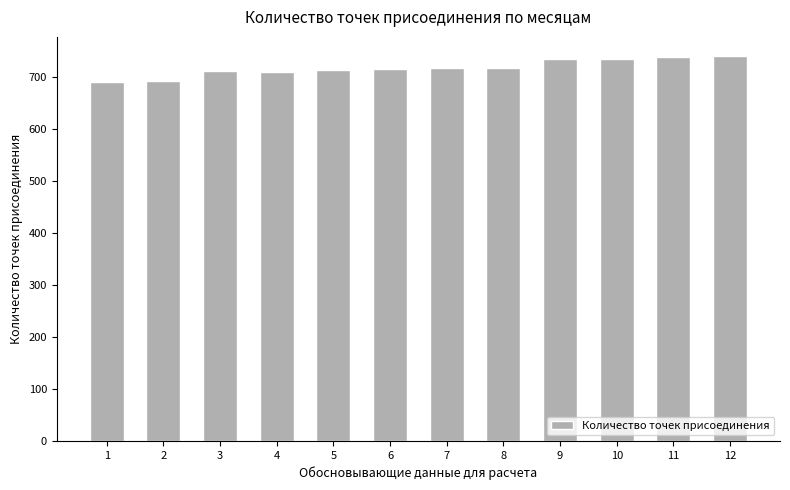

What is the value of the 8th bar from the left?

719